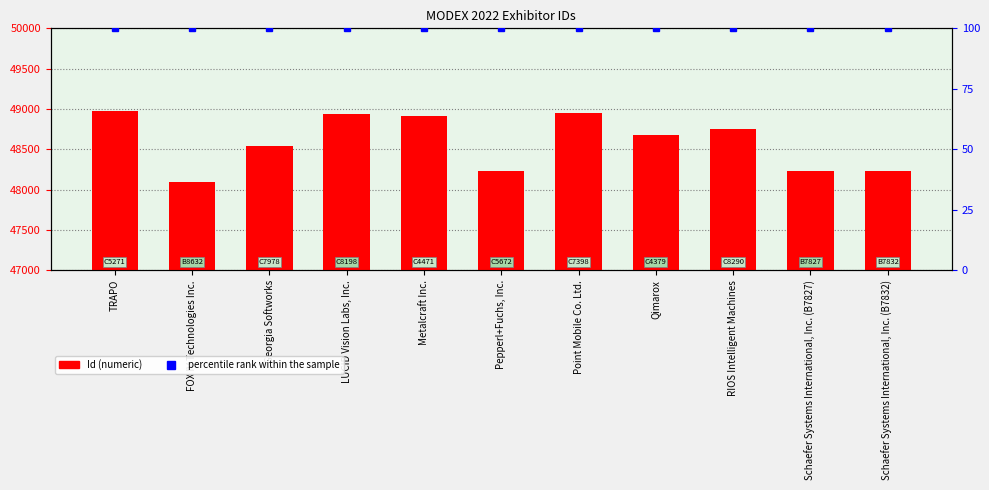

What is the change in value from TRAPO to Schaefer Systems International, Inc. (B7832)?

-741